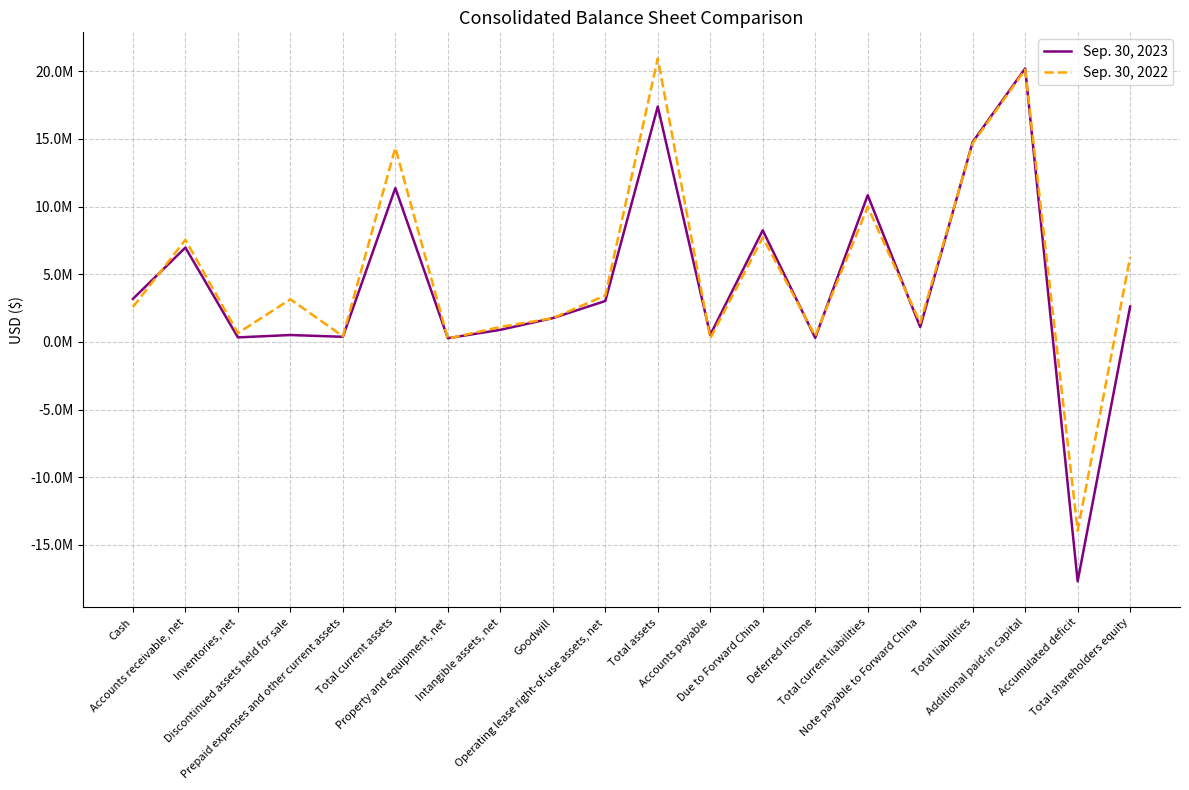

How many series are shown in this chart?

2